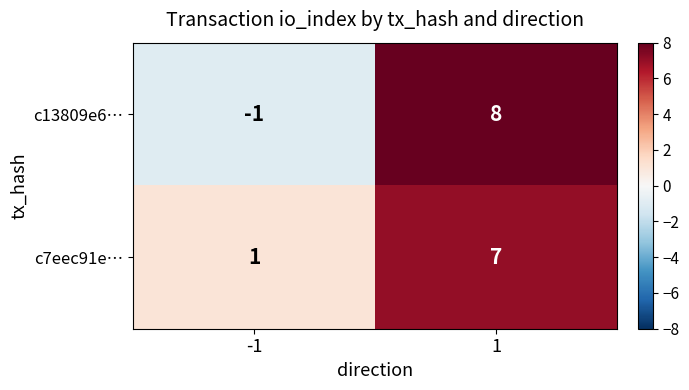

What is the total value across all series at 1?

15